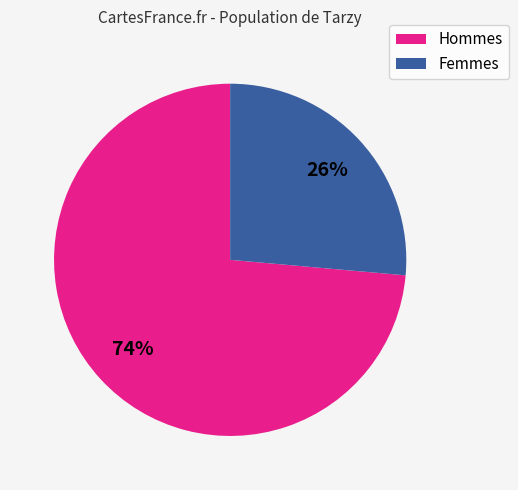

Is there a majority slice in this chart?

Yes